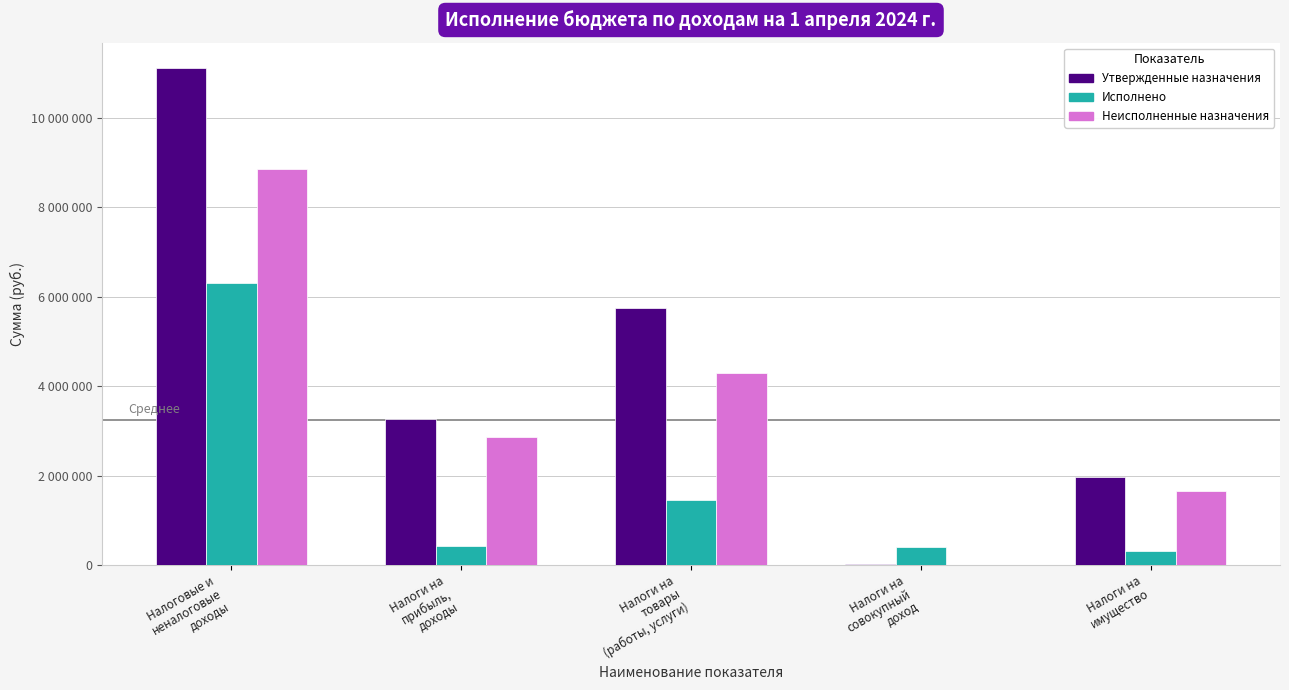

What is the spread (max minus min) of values at Налоги на
товары
(работы, услуги)?

4291402.9